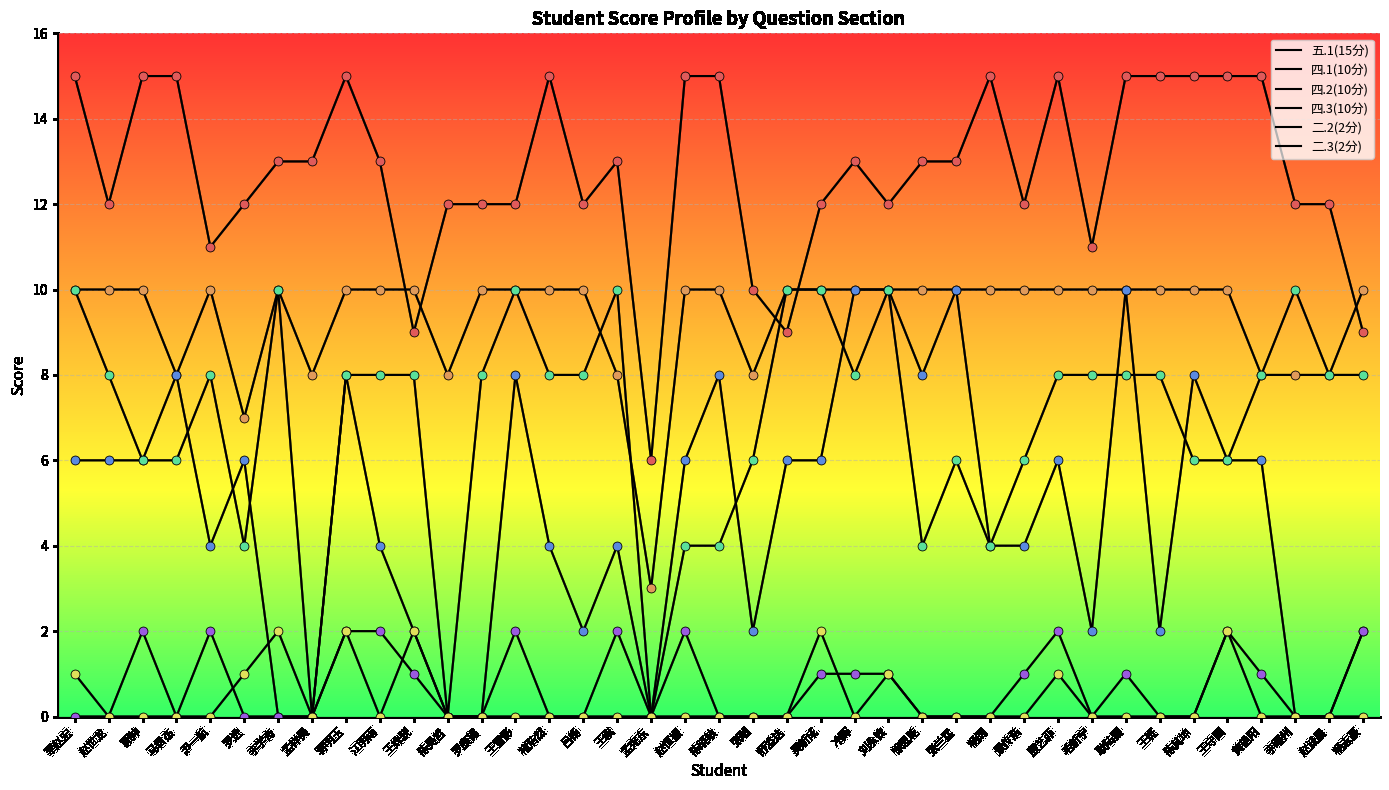

At how many categories does at least one series exceed 3?

39